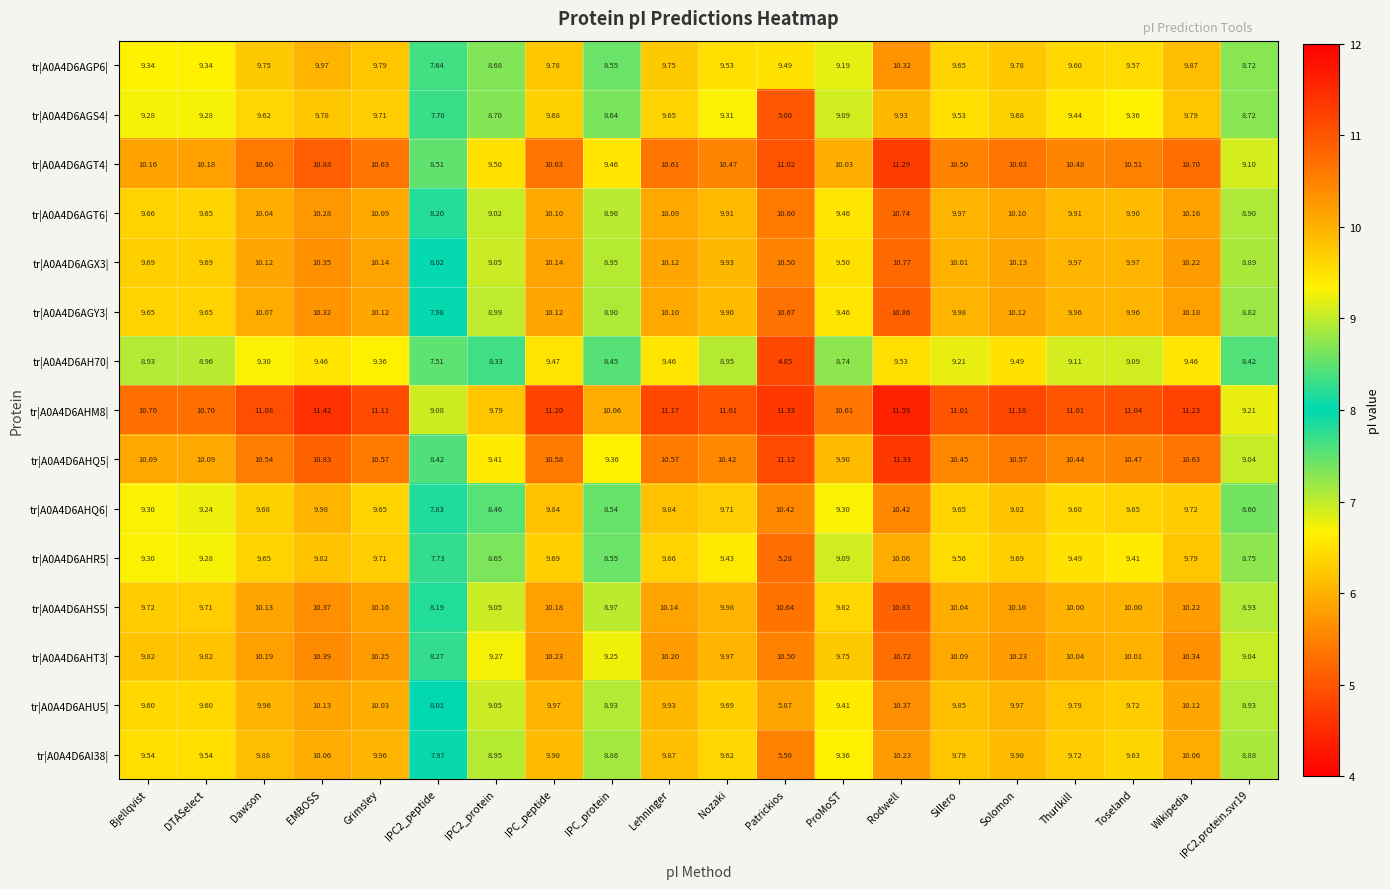

Where does the tr|A0A4D6AGT4| series first go above 10?

Bjellqvist